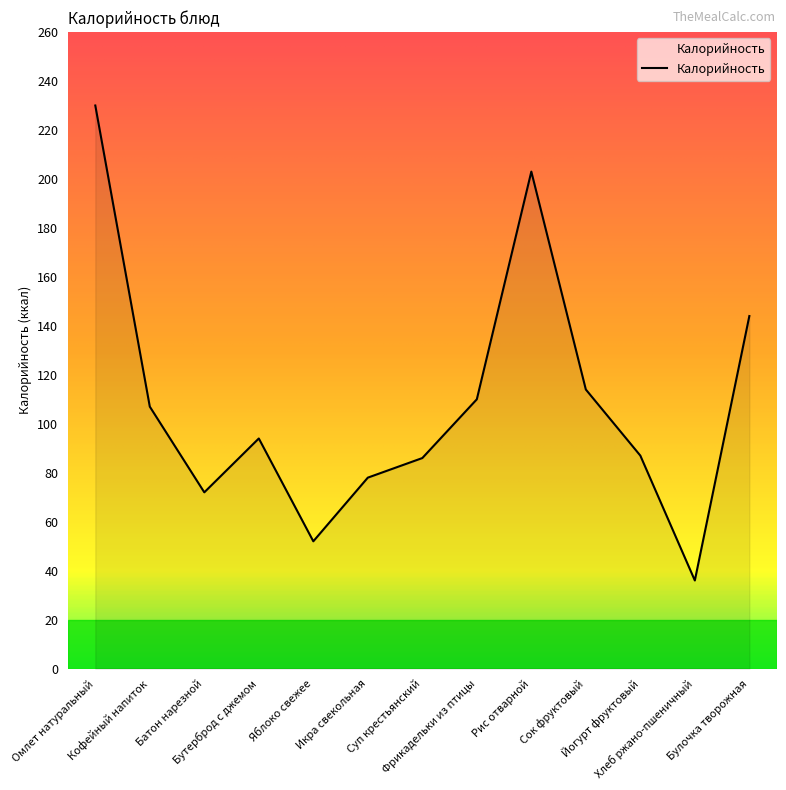

What is the minimum value shown in the chart?

36